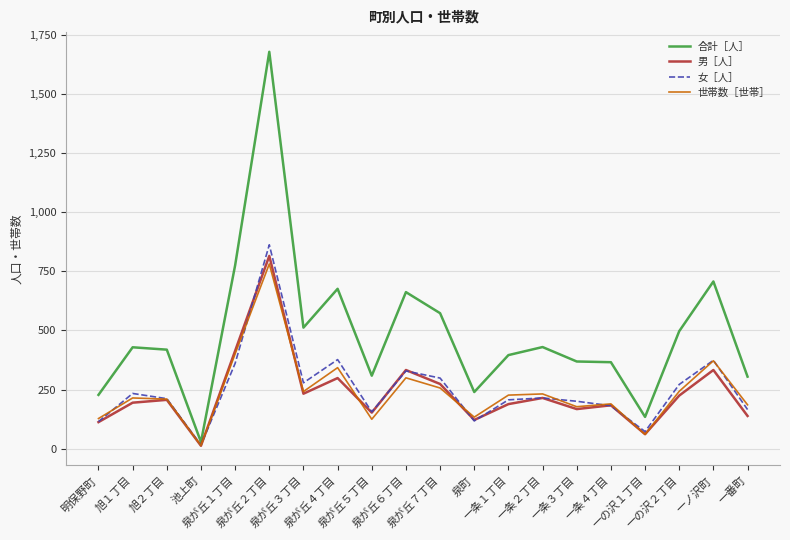

True or false: 合計［人］ and 男［人］ intersect in this chart.

False